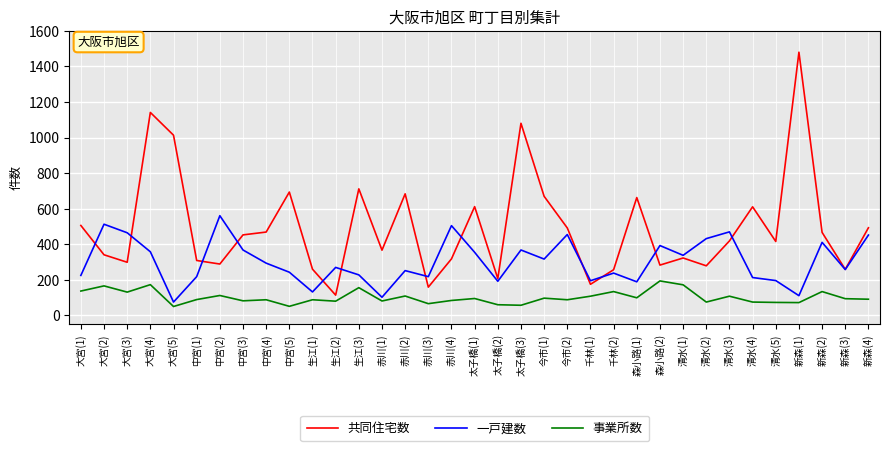

Where does the 一戸建数 series first go above 269?

大宮(2)